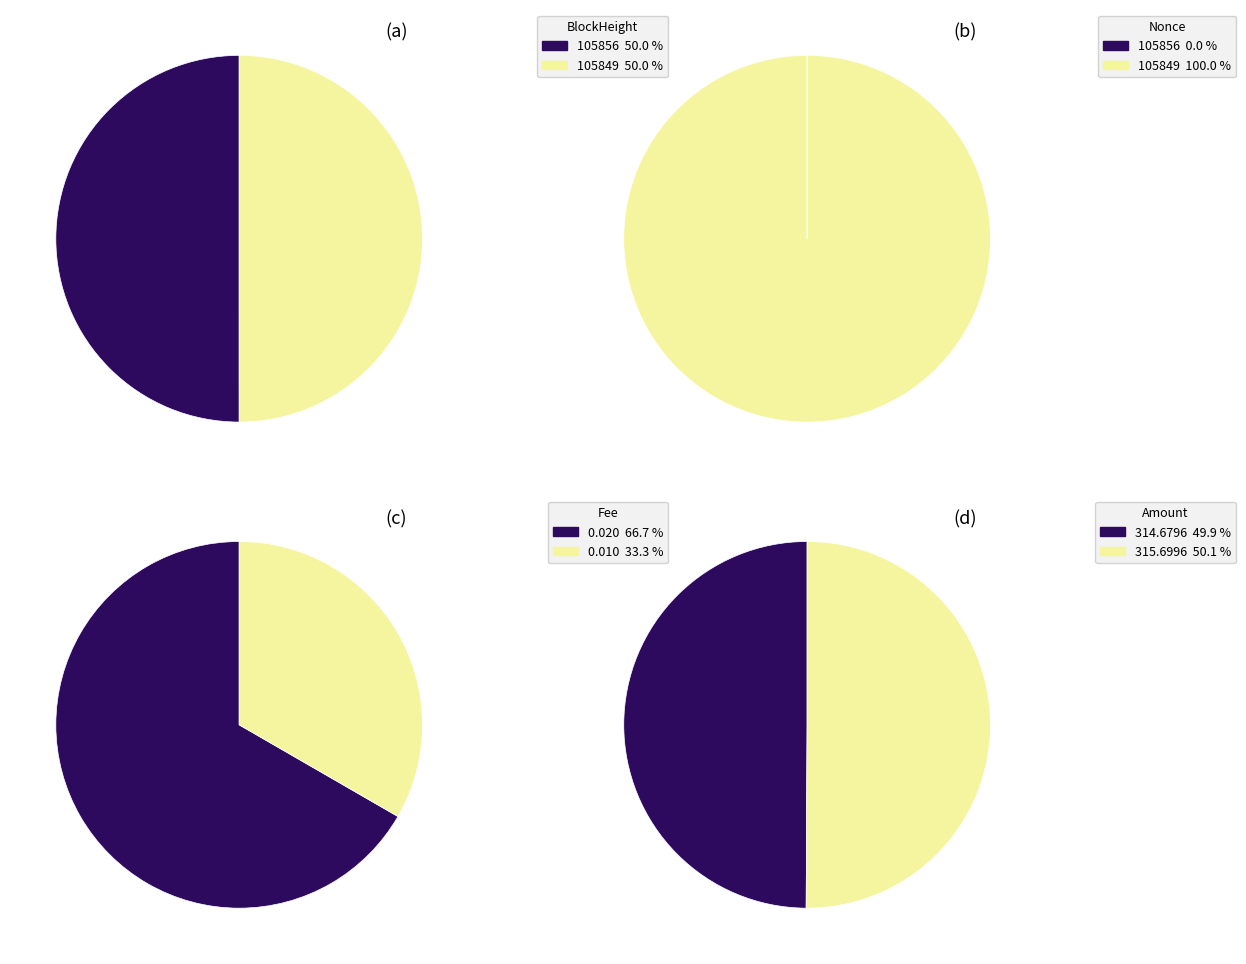

To the nearest percent, what portion does 105849 represent?

50%